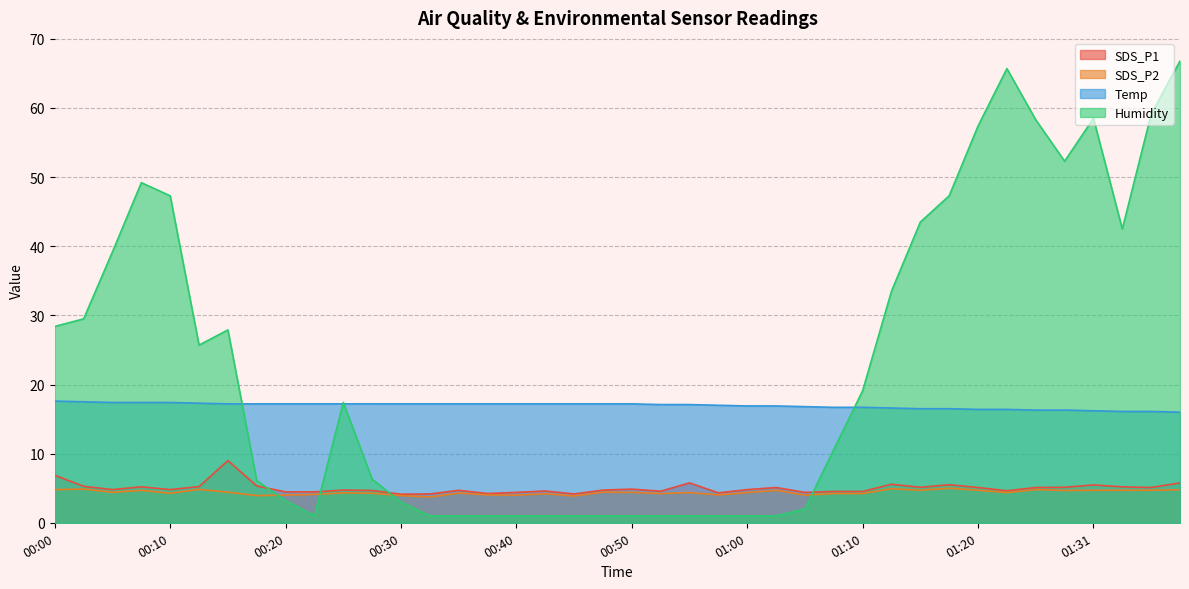

Reading right to left, list all the values displayed in this chart.

SDS_P1: 5.8	5.1	5.2	5.5	5.1	5.1	4.6	5.1	5.5	5.1	5.6	4.5	4.5	4.4	5.1	4.8	4.3	5.8	4.6	4.9	4.7	4.2	4.6	4.4	4.2	4.7	4.2	4.1	4.7	4.7	4.5	4.5	5.3	9.0	5.2	4.8	5.2	4.8	5.3	6.9
SDS_P2: 4.8	4.7	4.7	4.7	4.7	4.8	4.4	4.7	5.0	4.7	4.9	4.2	4.2	4.0	4.7	4.4	4.0	4.4	4.2	4.4	4.4	3.9	4.2	4.0	4.0	4.3	3.7	3.9	4.3	4.3	4.1	4.0	3.9	4.4	4.8	4.3	4.7	4.4	4.9	4.8
Temp: 16.0	16.1	16.1	16.2	16.3	16.3	16.4	16.4	16.5	16.5	16.6	16.7	16.7	16.8	16.9	16.9	17.0	17.1	17.1	17.2	17.2	17.2	17.2	17.2	17.2	17.2	17.2	17.2	17.2	17.2	17.2	17.2	17.2	17.2	17.3	17.4	17.4	17.4	17.5	17.6
Humidity: 66.8	59.1	42.5	58.5	52.3	58.3	65.7	57.4	47.3	43.5	33.5	19.1	10.6	2.0	1.0	1.0	1.0	1.0	1.0	1.0	1.0	1.0	1.0	1.0	1.0	1.0	1.0	3.0	6.3	17.4	1.0	3.2	6.1	27.9	25.7	47.3	49.2	39.2	29.5	28.4